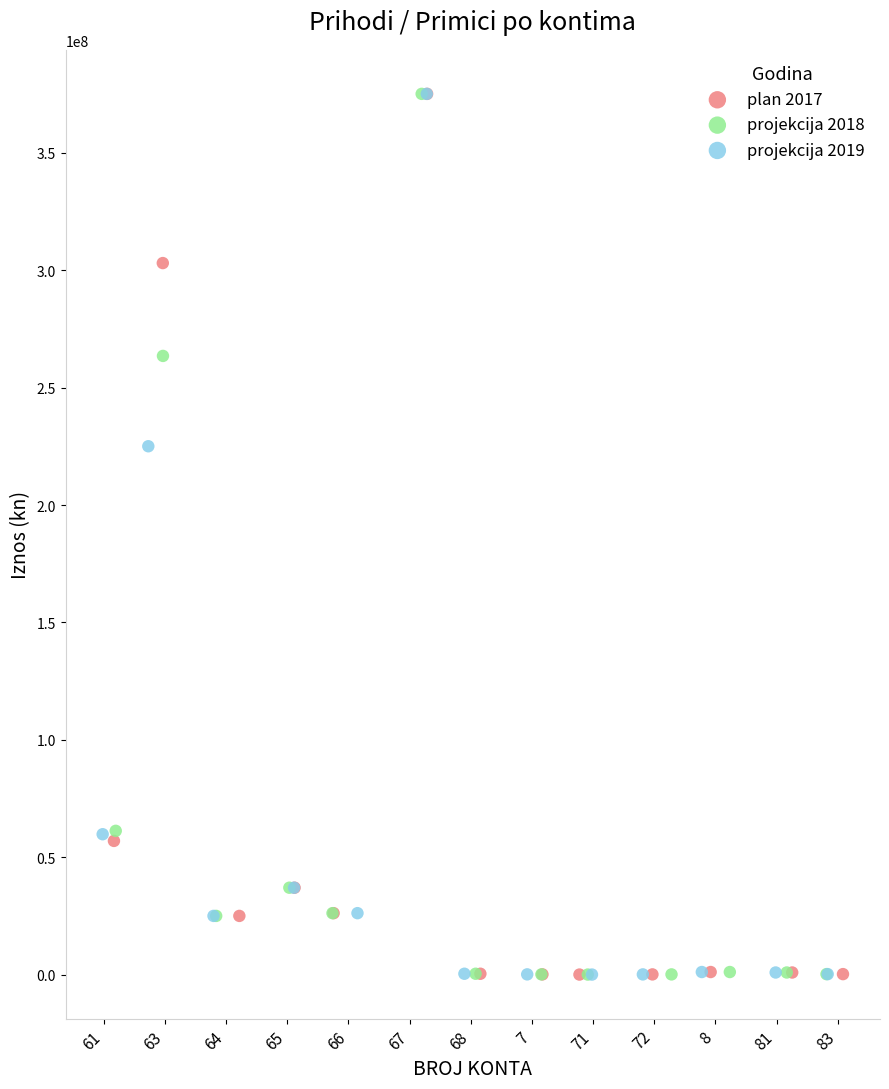

What are all the series names shown in the legend?

plan 2017, projekcija 2018, projekcija 2019